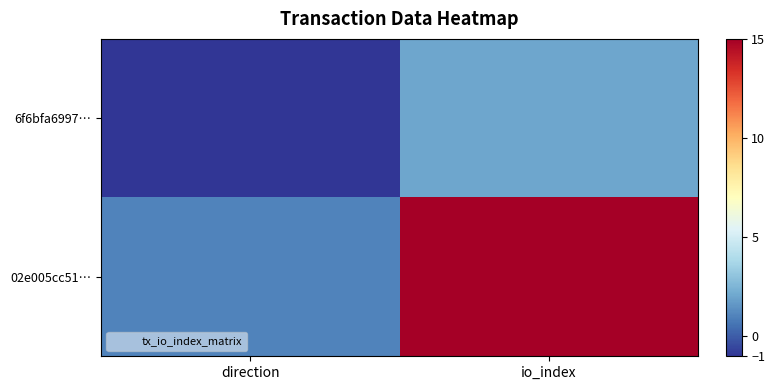

Which series changed the most between direction and io_index?

02e005cc51…